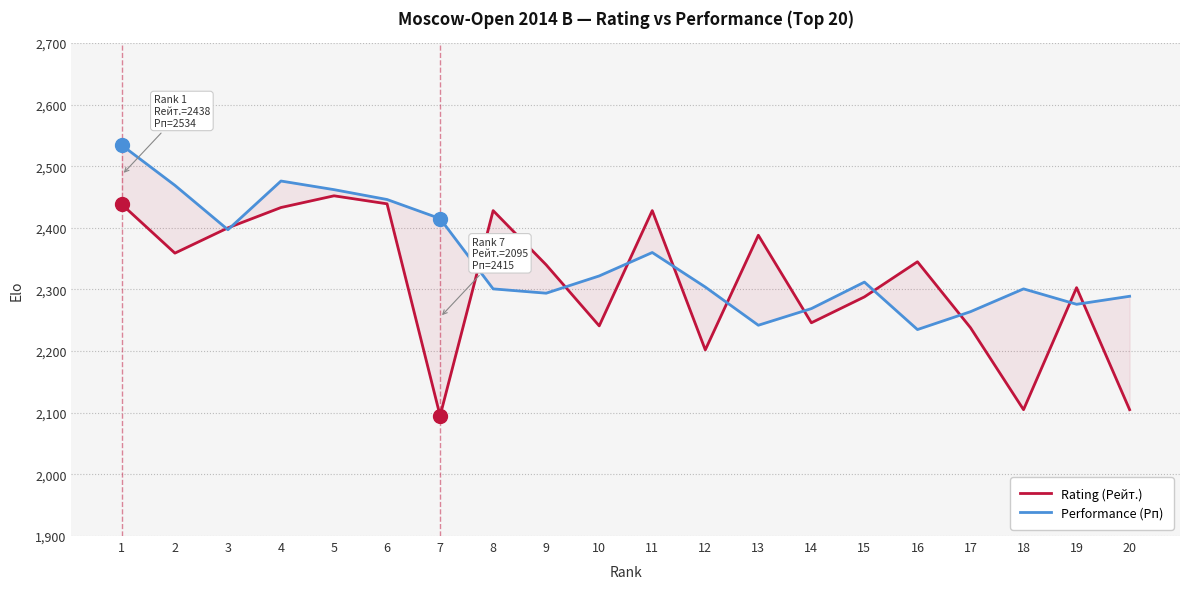

The Performance (Рп) series shows 2269 at 14. True or false?

True